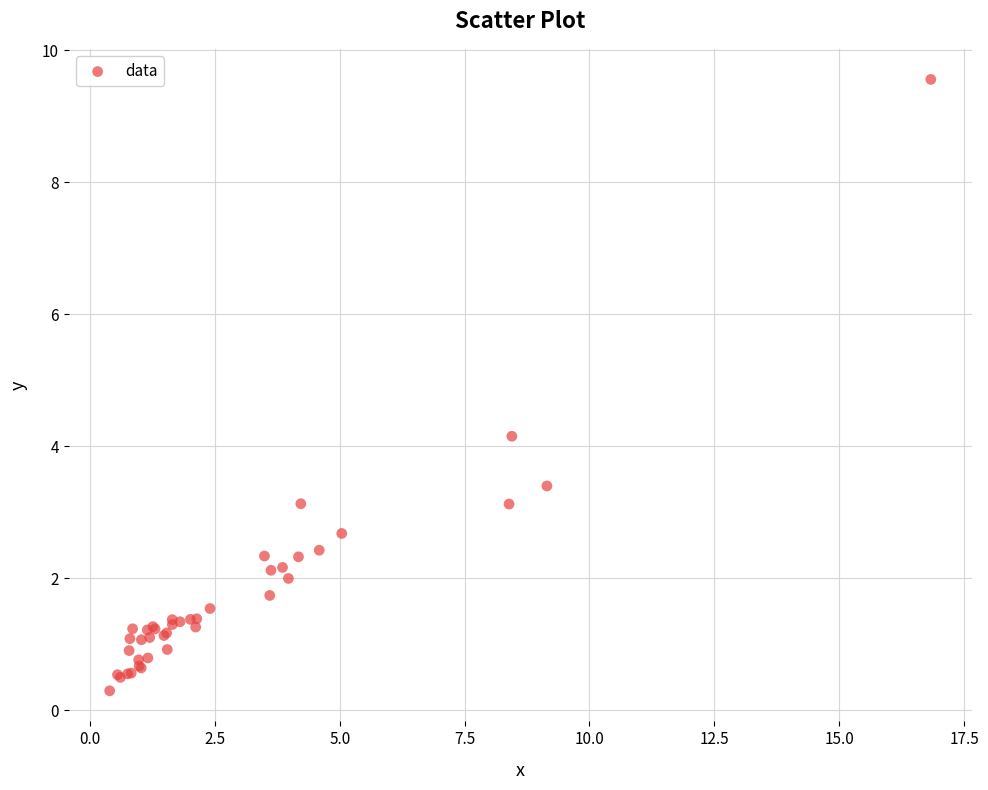

What Y value in the scatter plot is closest to 4?

4.1